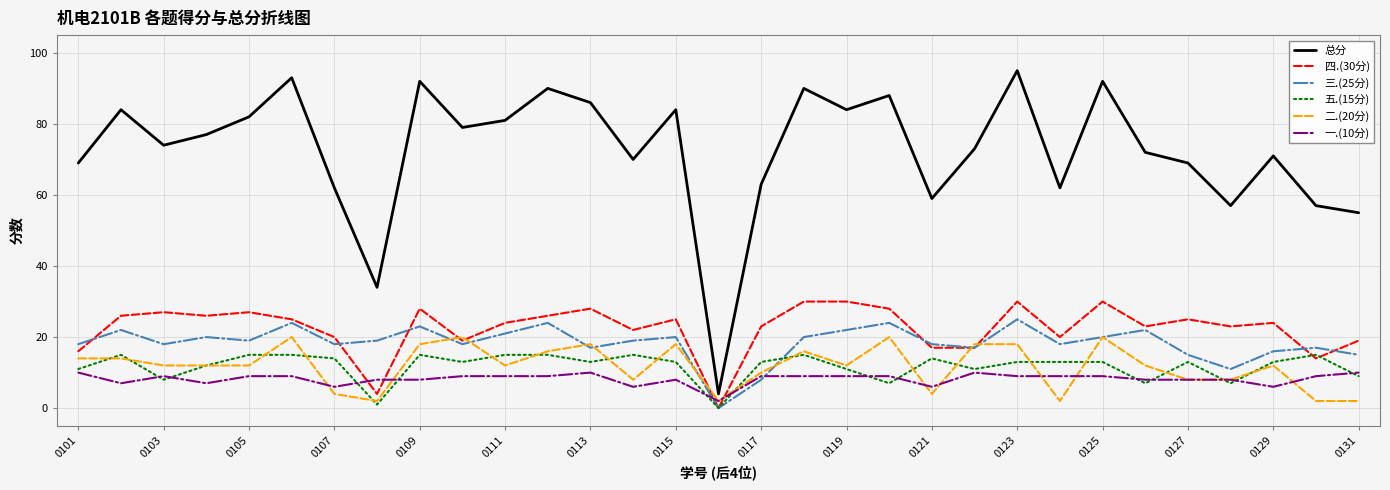

Which series has the widest spread of values?

总分